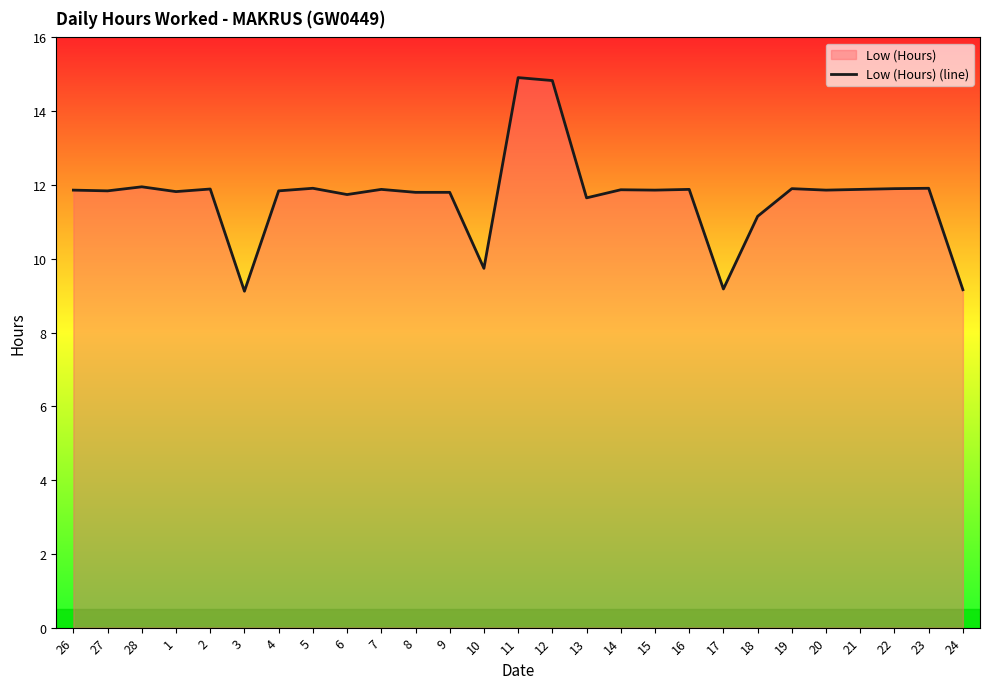

At which label does the data first exceed 11?

26